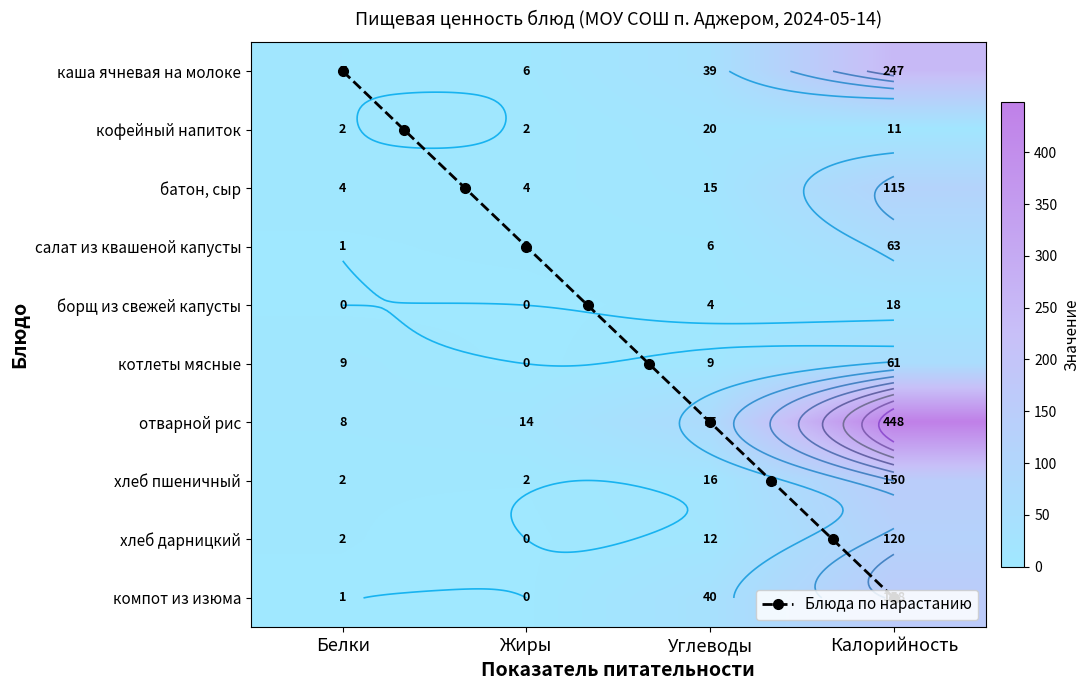

Between Белки and Калорийность, which is larger?

Калорийность